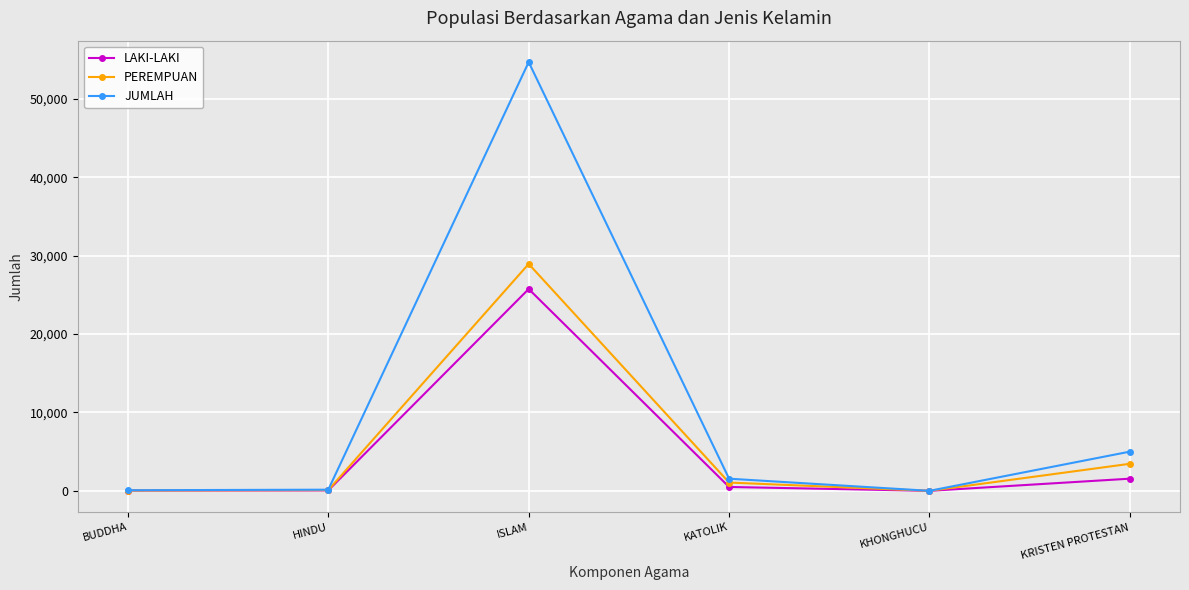

Which series changed the most between BUDDHA and KRISTEN PROTESTAN?

JUMLAH